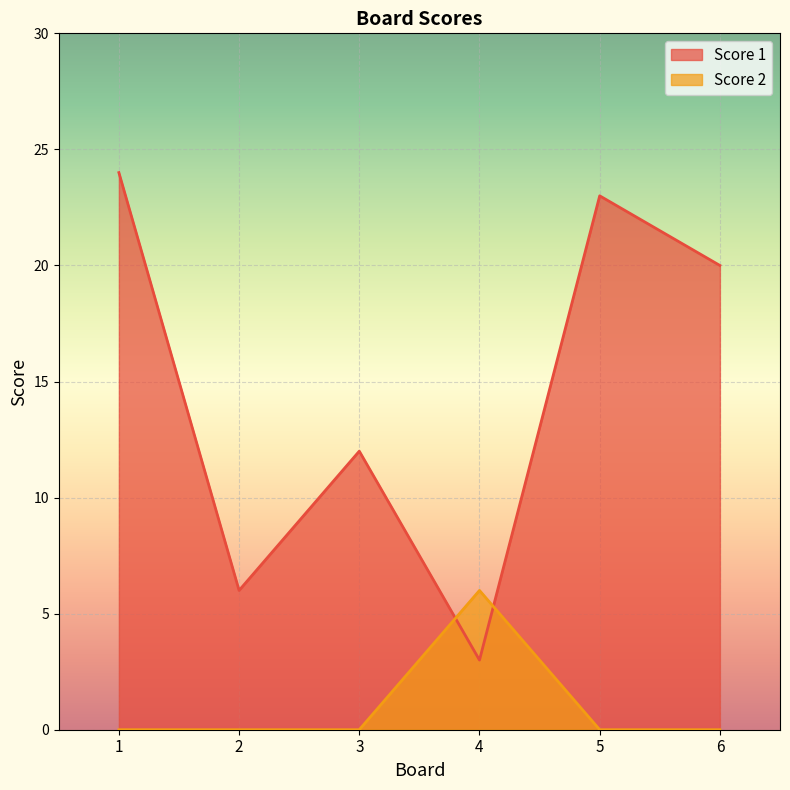

The value of Score 1 at 3 is 12. True or false?

True